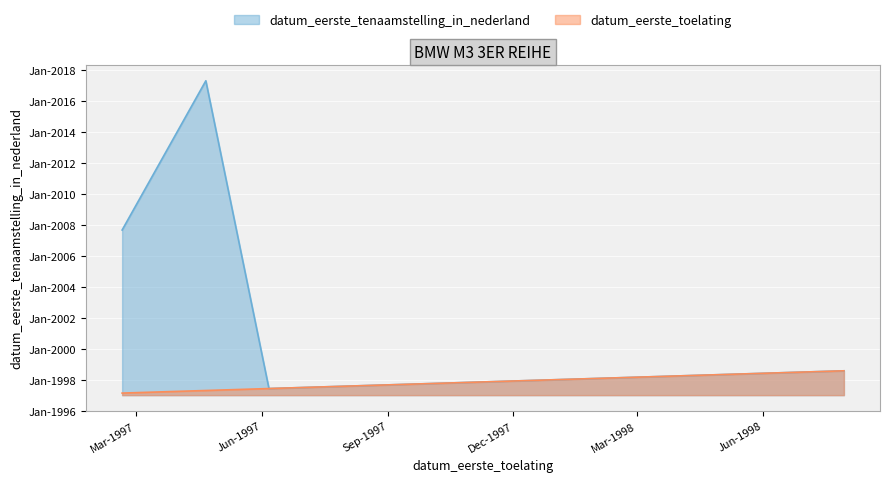

What is the change in value from 19970219 to 19970421?

+3525